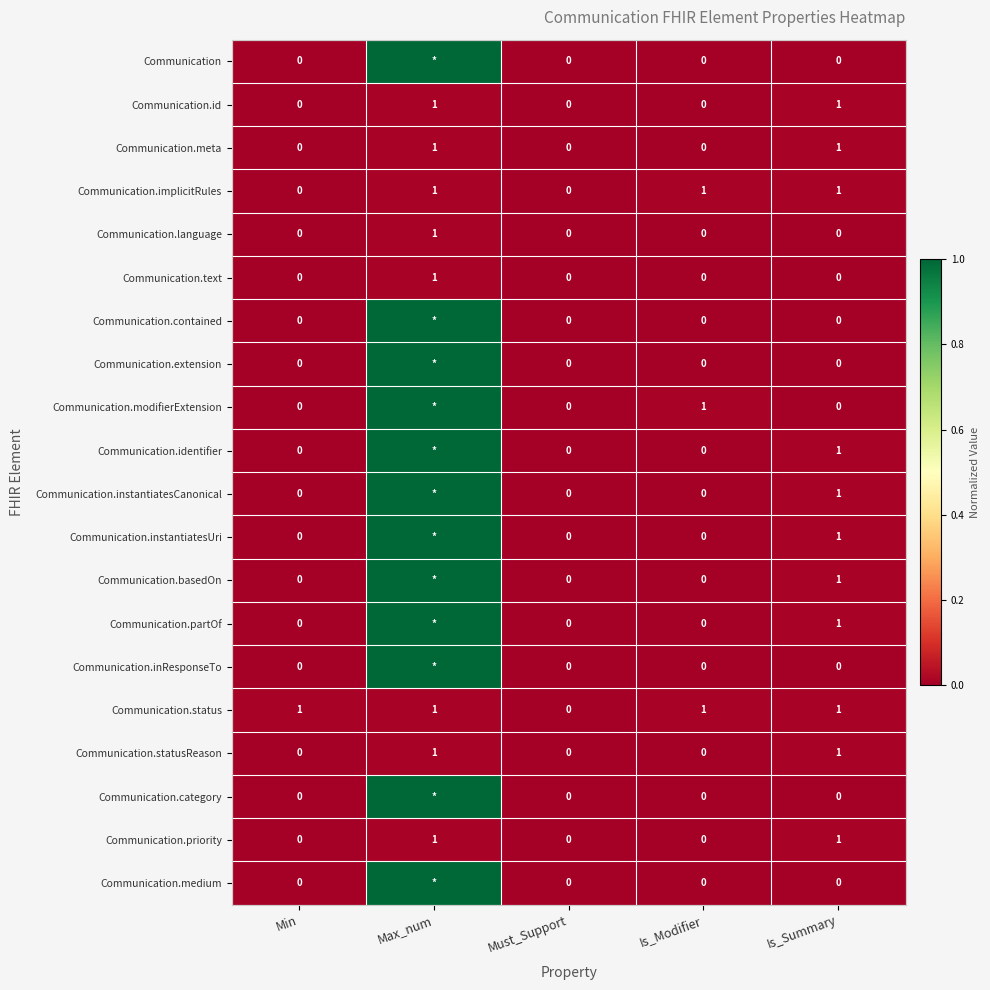

True or false: Communication.language has a value of 0.0 at Is_Modifier.

True